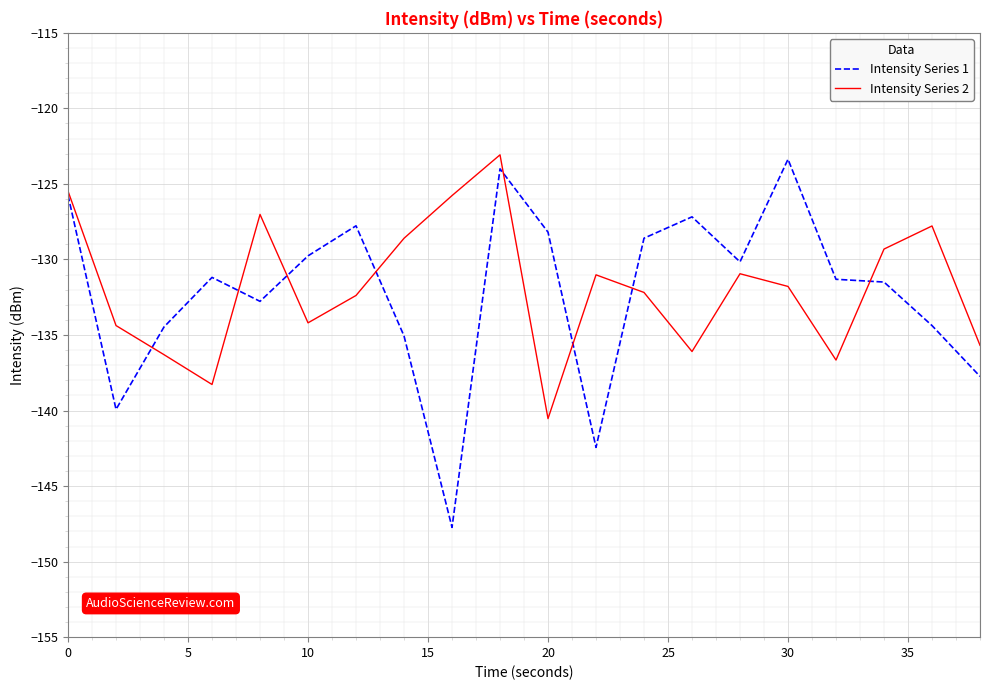

What is the smallest value displayed?

-147.7